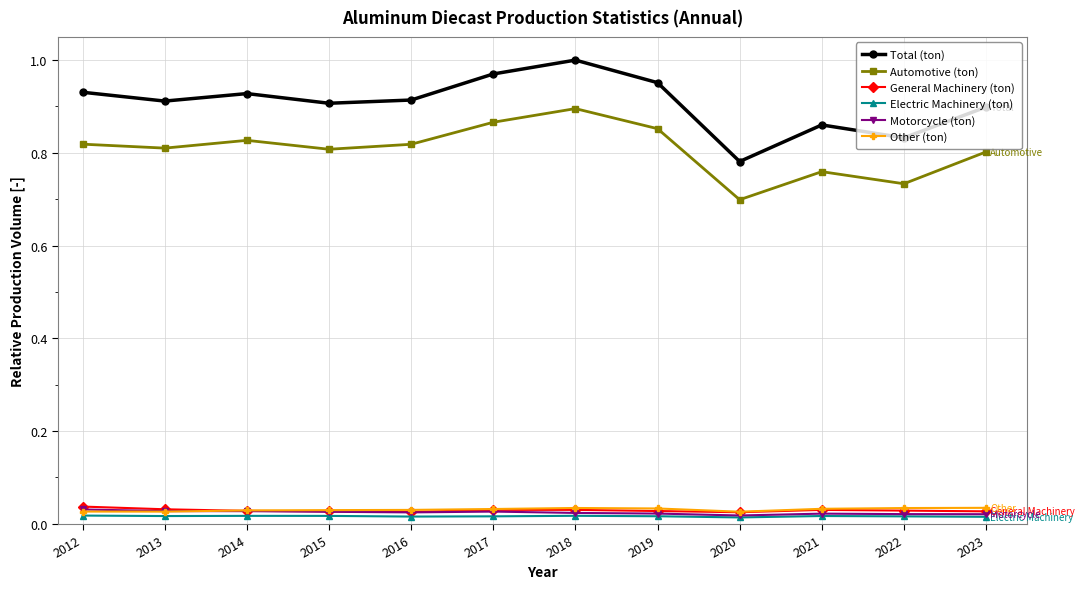

What are all the series names shown in the legend?

Total (ton), Automotive (ton), General Machinery (ton), Electric Machinery (ton), Motorcycle (ton), Other (ton)